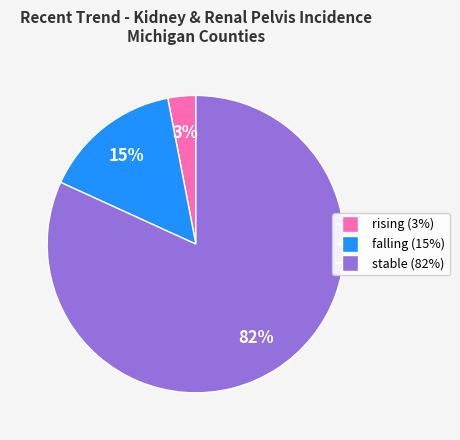

To the nearest percent, what percentage of the pie is rising?

3%